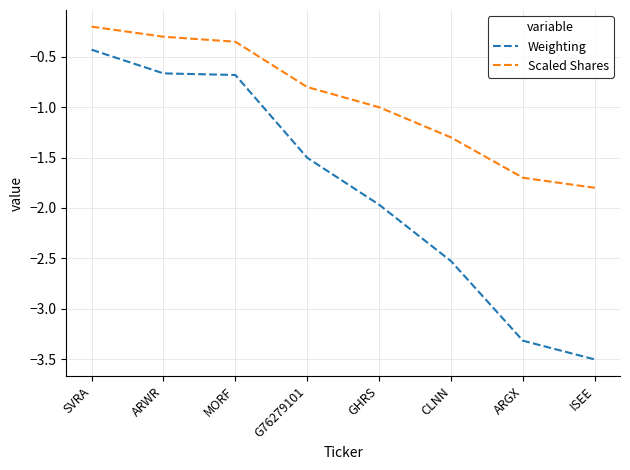

True or false: Weighting and Scaled Shares cross at least once.

False